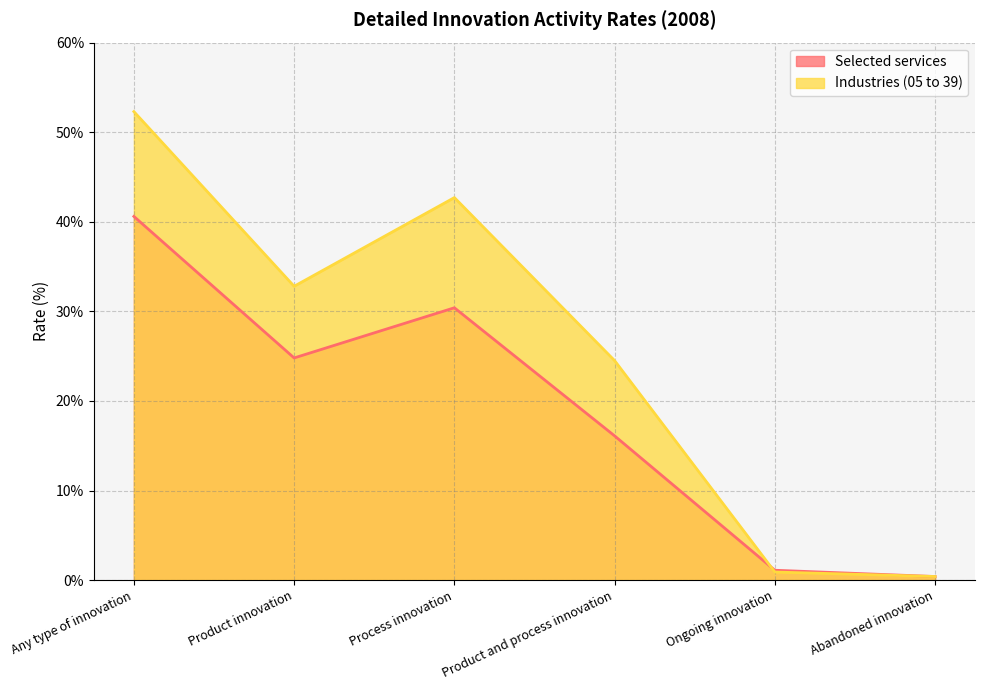

What position from the right is Abandoned innovation?

1